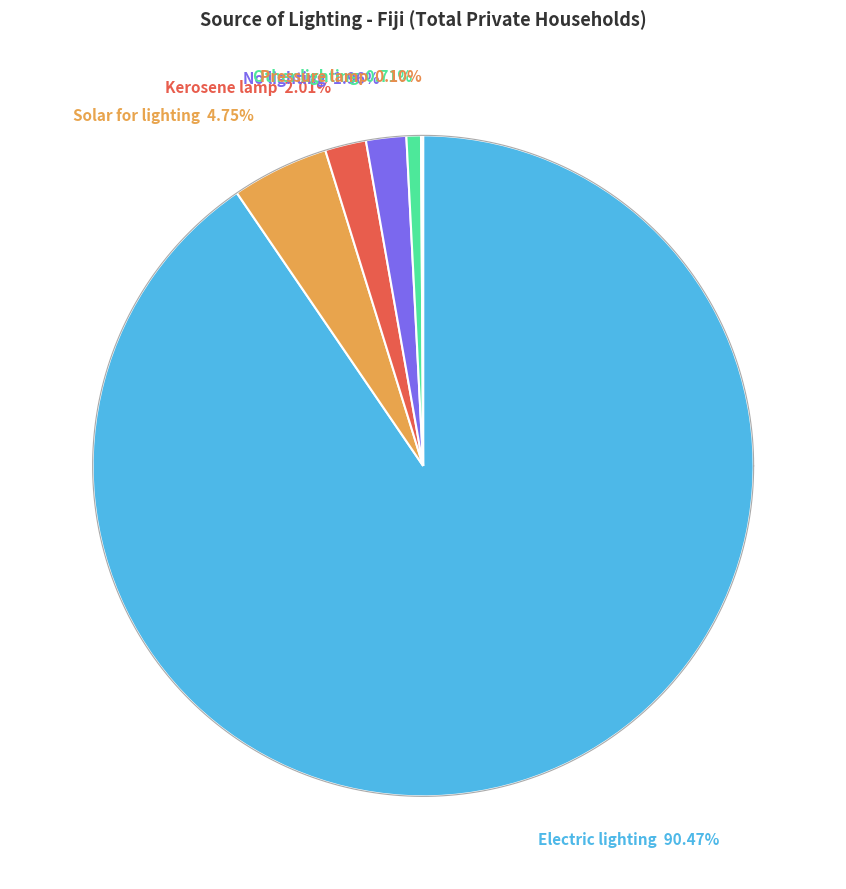

Which slice is the smallest?

Pressure lamp